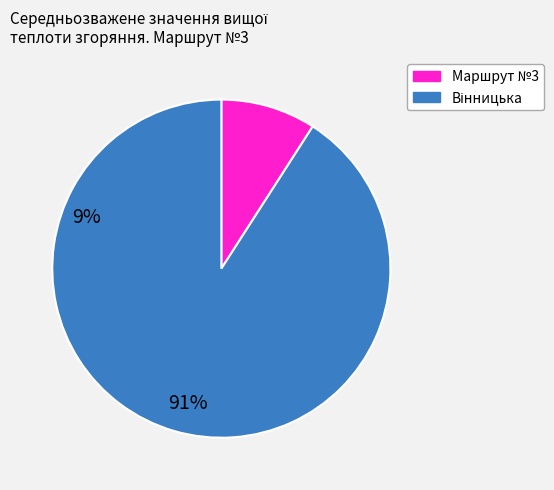

Is there a majority slice in this chart?

Yes